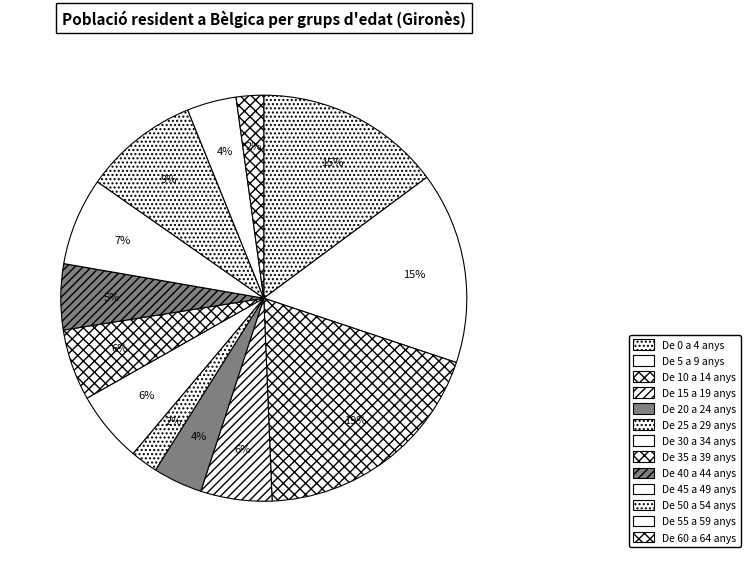

Combined, do De 20 a 24 anys and De 25 a 29 anys account for over 50%?

No